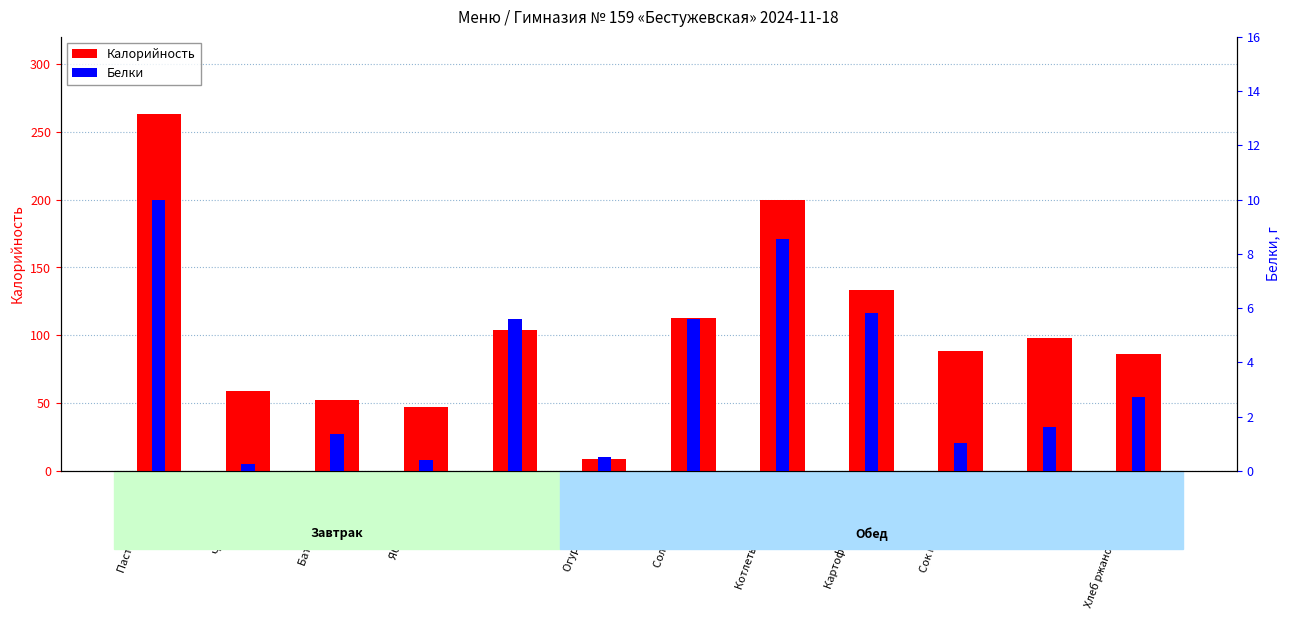

Is the value of Калорийность at Огурец в нарезке greater than the value of Белки at Батон (обед)?

Yes